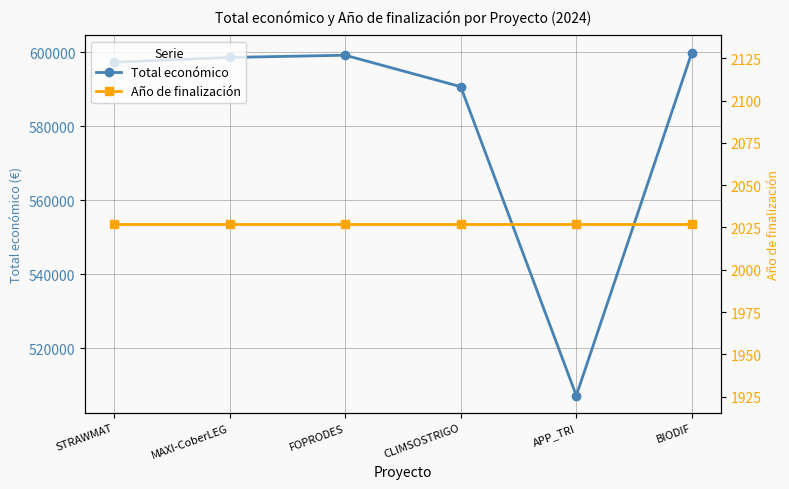

What position from the left is BIODIF?

6